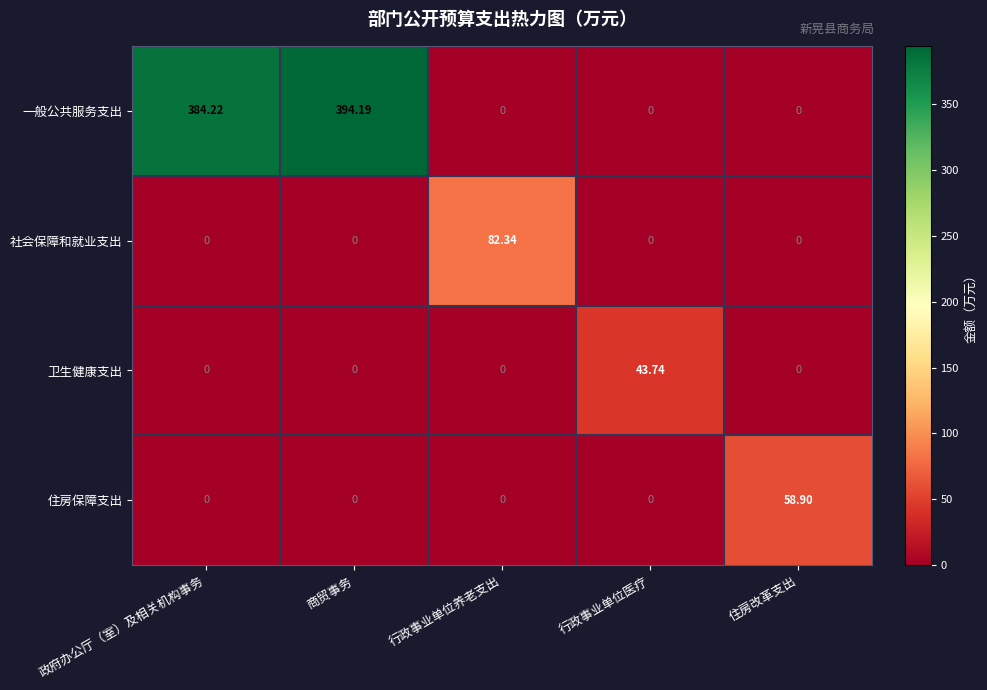

Which series has the largest total across all categories?

一般公共服务支出